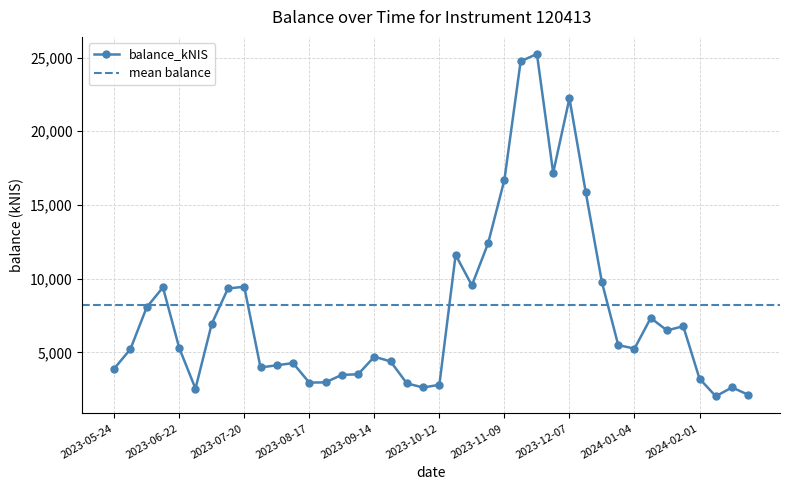

List the labels in order of value, largest first.

2023-11-23, 2023-11-16, 2023-12-07, 2023-11-30, 2023-11-09, 2023-12-14, 2023-11-02, 2023-10-19, 2023-12-21, 2023-10-26, 2023-07-20, 2023-06-15, 2023-07-13, 2023-06-08, 2024-01-11, 2023-07-06, 2024-01-25, 2024-01-18, 2023-12-28, 2023-06-22, 2024-01-04, 2023-06-01, 2023-09-14, 2023-09-21, 2023-08-10, 2023-08-03, 2023-07-26, 2023-05-24, 2023-09-07, 2023-08-31, 2024-02-01, 2023-08-24, 2023-08-17, 2023-09-28, 2023-10-12, 2024-02-15, 2023-10-05, 2023-06-29, 2024-02-22, 2024-02-08